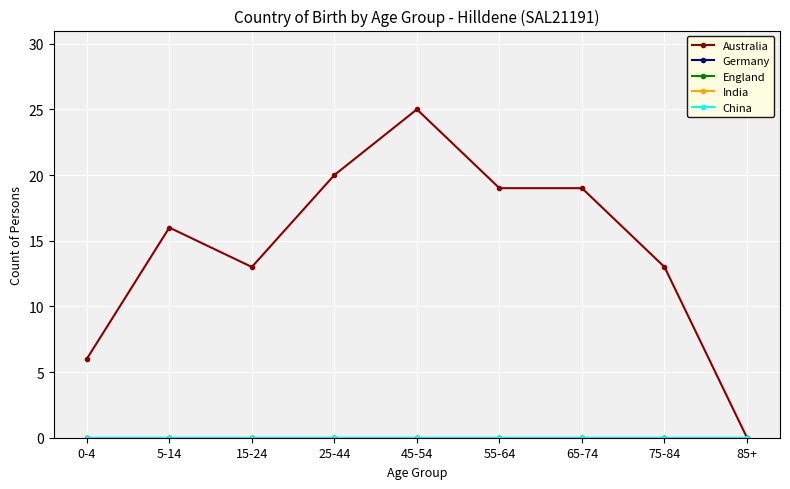

Reading left to right, list all the values displayed in this chart.

Australia: 0-4=6	5-14=16	15-24=13	25-44=20	45-54=25	55-64=19	65-74=19	75-84=13	85+=0
Germany: 0-4=0	5-14=0	15-24=0	25-44=0	45-54=0	55-64=0	65-74=0	75-84=0	85+=0
England: 0-4=0	5-14=0	15-24=0	25-44=0	45-54=0	55-64=0	65-74=0	75-84=0	85+=0
India: 0-4=0	5-14=0	15-24=0	25-44=0	45-54=0	55-64=0	65-74=0	75-84=0	85+=0
China: 0-4=0	5-14=0	15-24=0	25-44=0	45-54=0	55-64=0	65-74=0	75-84=0	85+=0